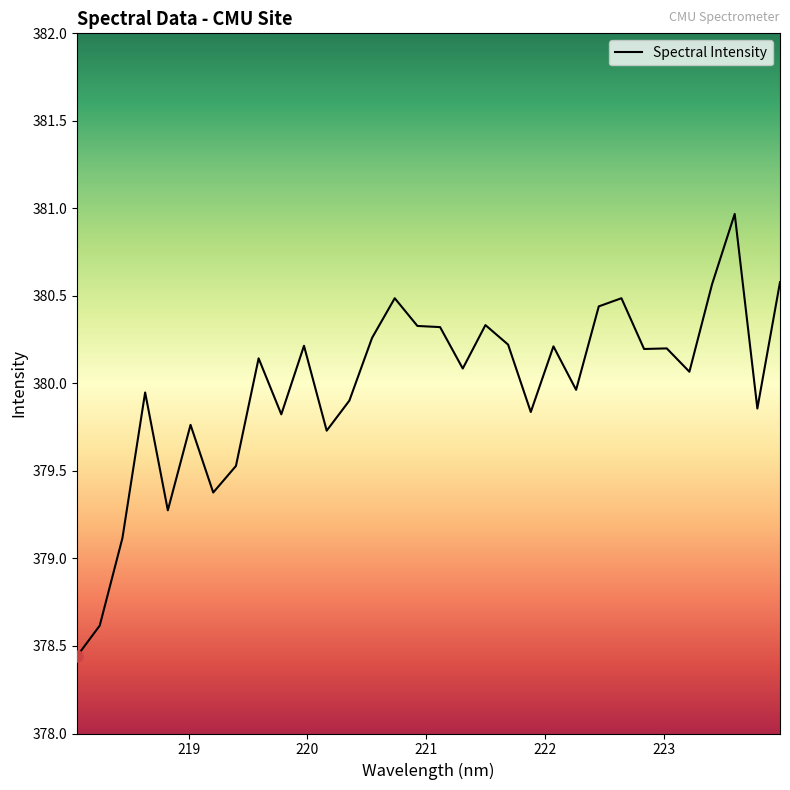

What is the greatest value displayed?

381.0